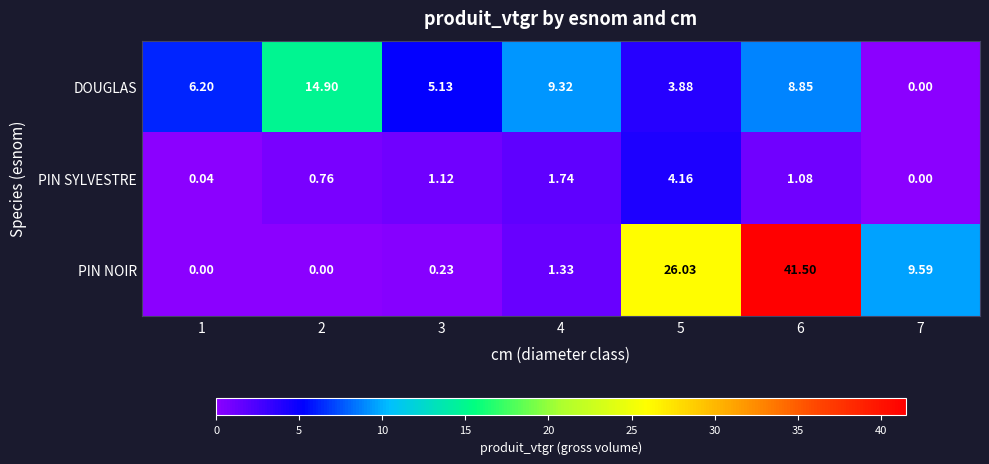

Which series has the largest total across all categories?

PIN NOIR